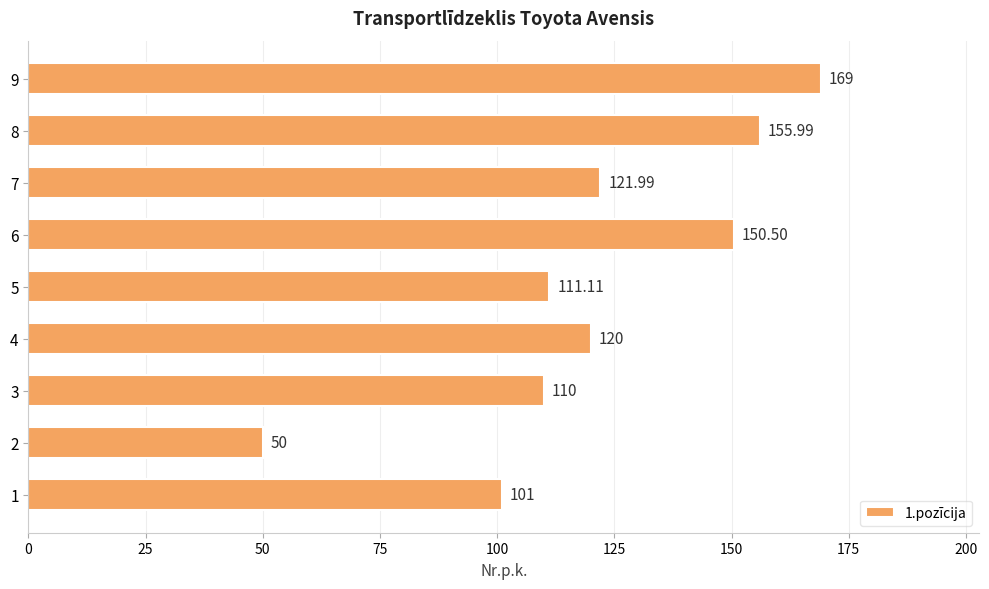

Rank the categories by value from highest to lowest.

9, 8, 6, 7, 4, 5, 3, 1, 2